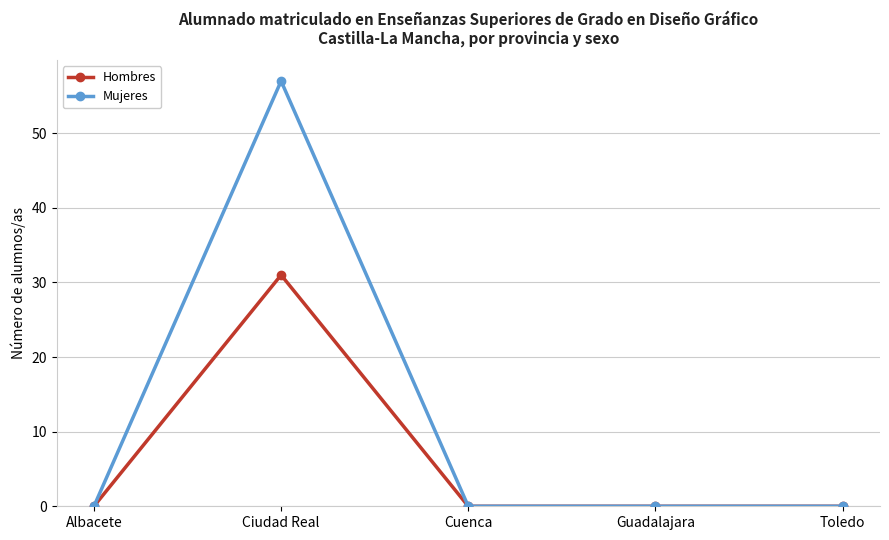

List the series in order of their overall mean, highest first.

Mujeres, Hombres